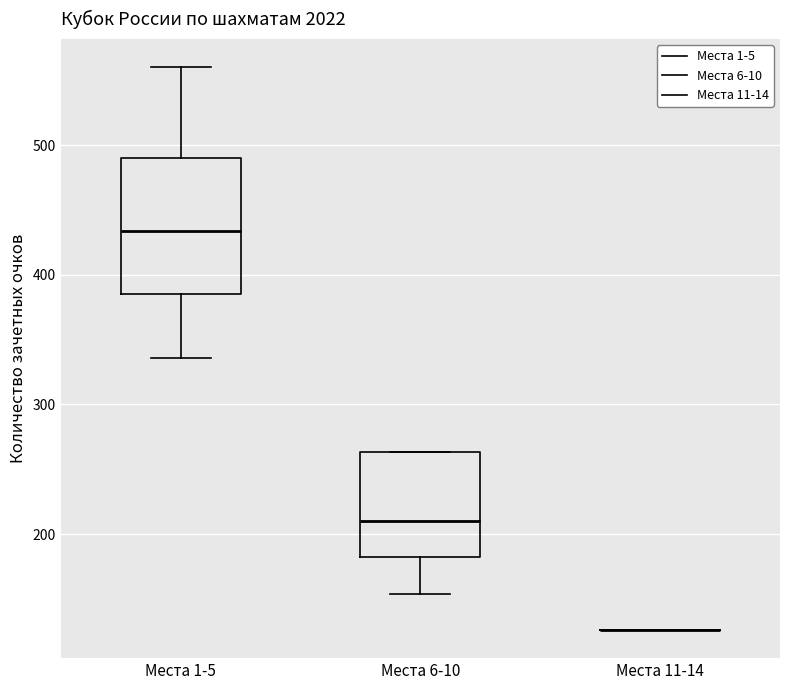

Reading left to right, transcribe this box plot: for each box, give where its median line is, the range the box spans, and where its two whiskers end, as read against the y-axis. The values are not printed on the chart, so give them approximately, as read against the axis.

Места 1-5: median 430, box 390 to 490, whiskers 340 to 560
Места 6-10: median 210, box 180 to 260, whiskers 150 to 260
Места 11-14: box collapsed to a line at 130, whiskers 130 to 130